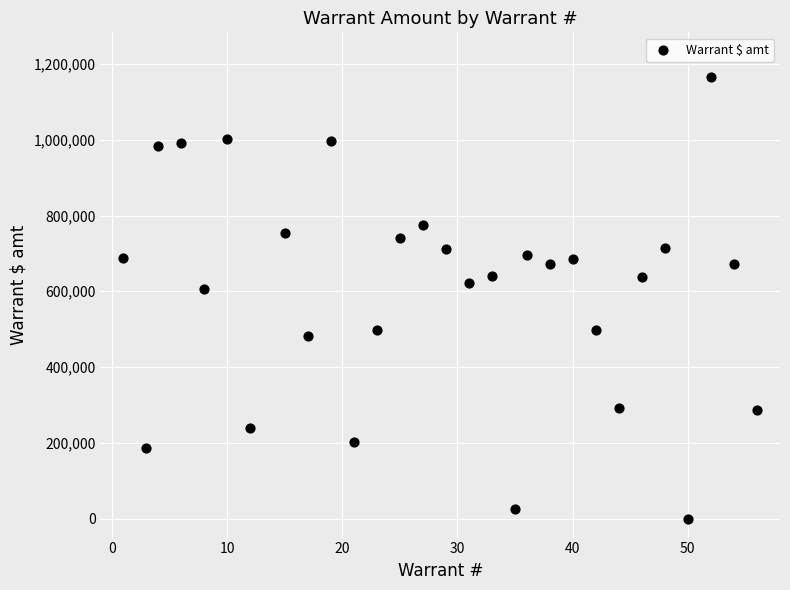

What Y value in the scatter plot is closest to 583401?

605443.9